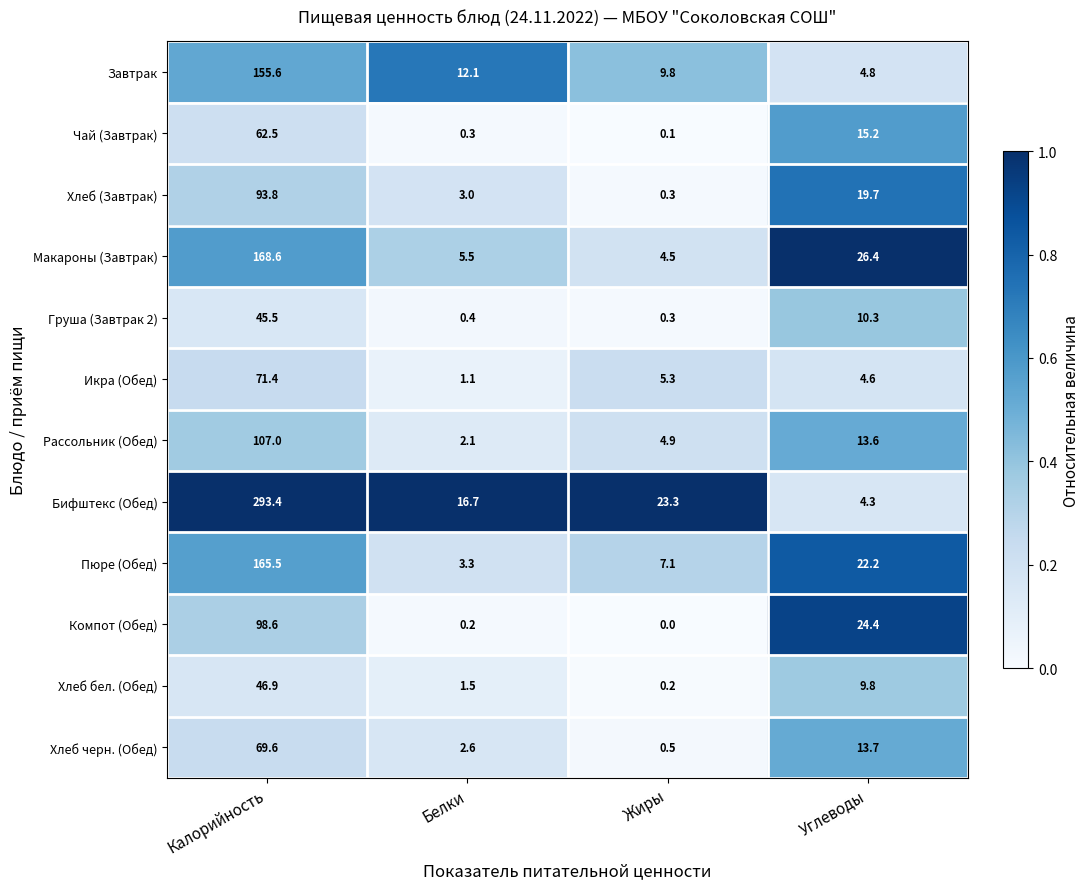

At which label does Хлеб черн. (Обед) first exceed 13?

Калорийность